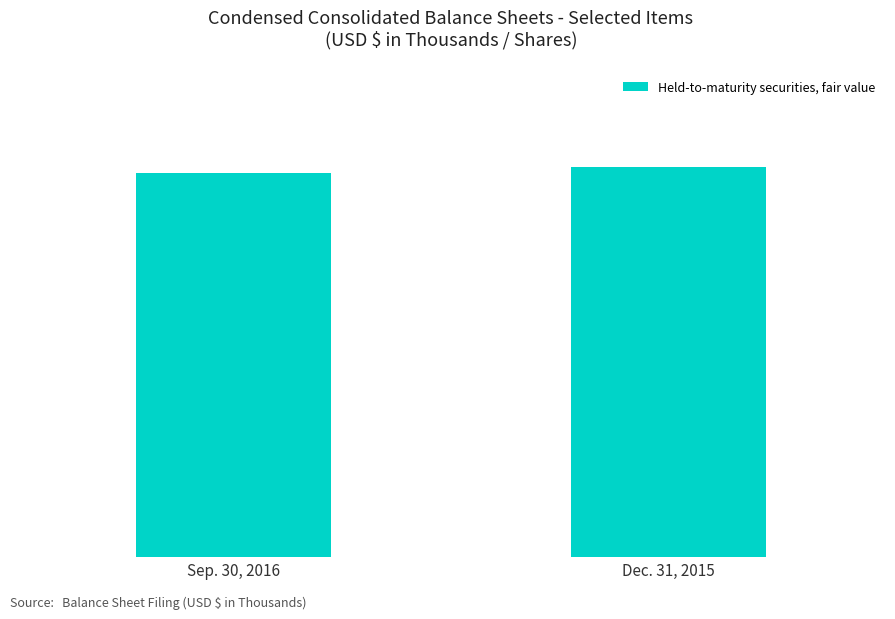

The value at Dec. 31, 2015 is 437899. True or false?

False